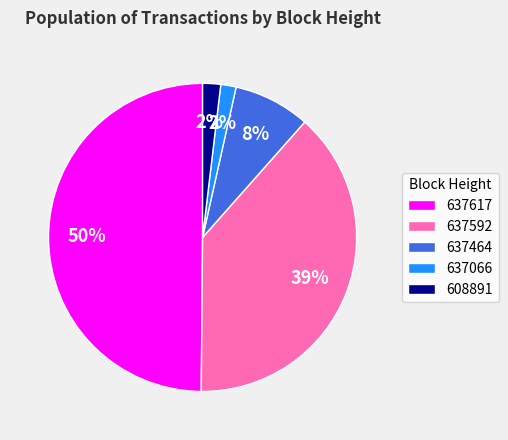

Which category has the biggest portion of the pie?

637617